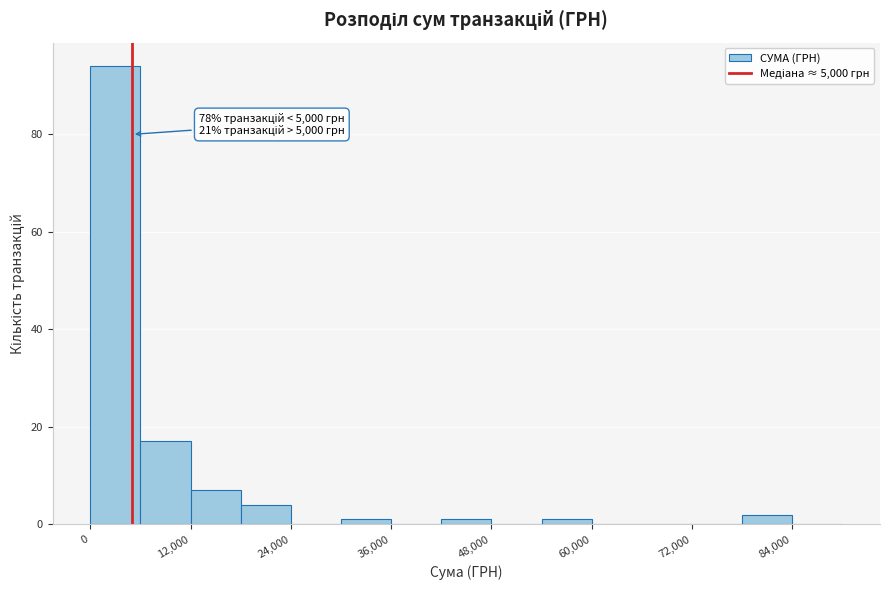

Around what value on the x-axis is the tallest bar? Give the approximate position of its centre, as read against the axis.

4000